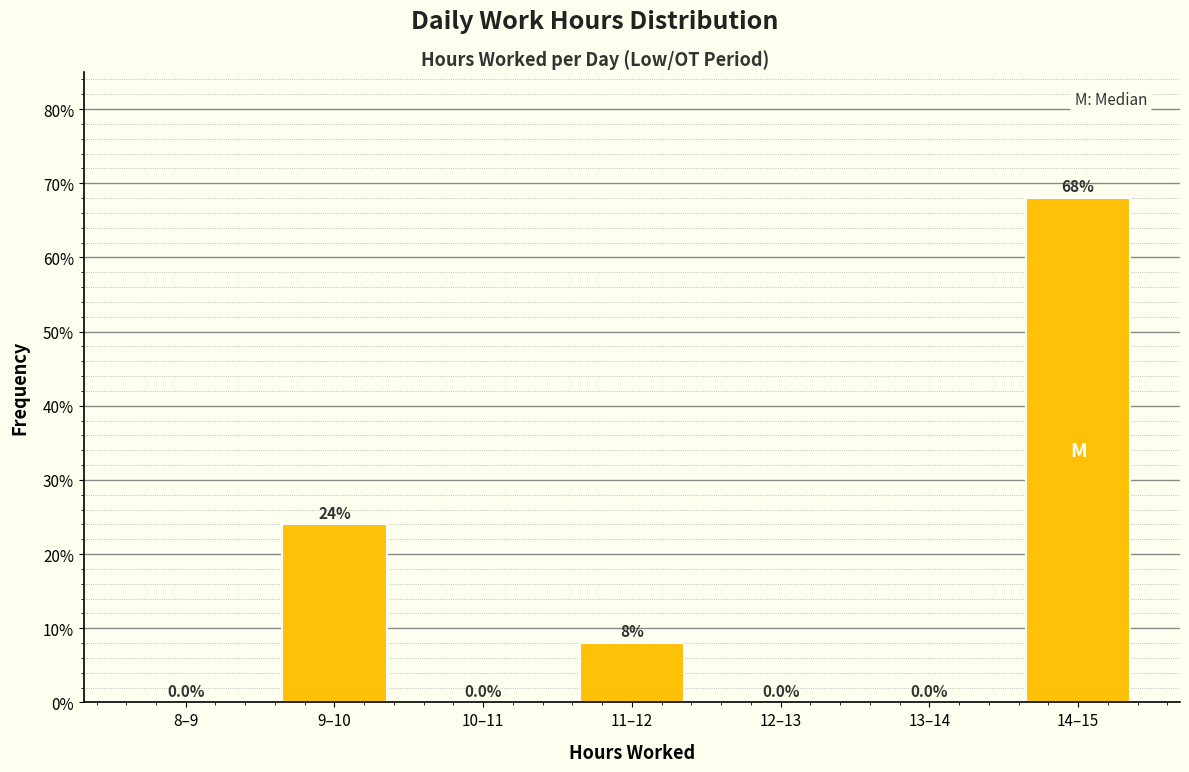

Reading left to right, what are all the values shown in this chart?

8–9=0	9–10=24	10–11=0	11–12=8	12–13=0	13–14=0	14–15=68